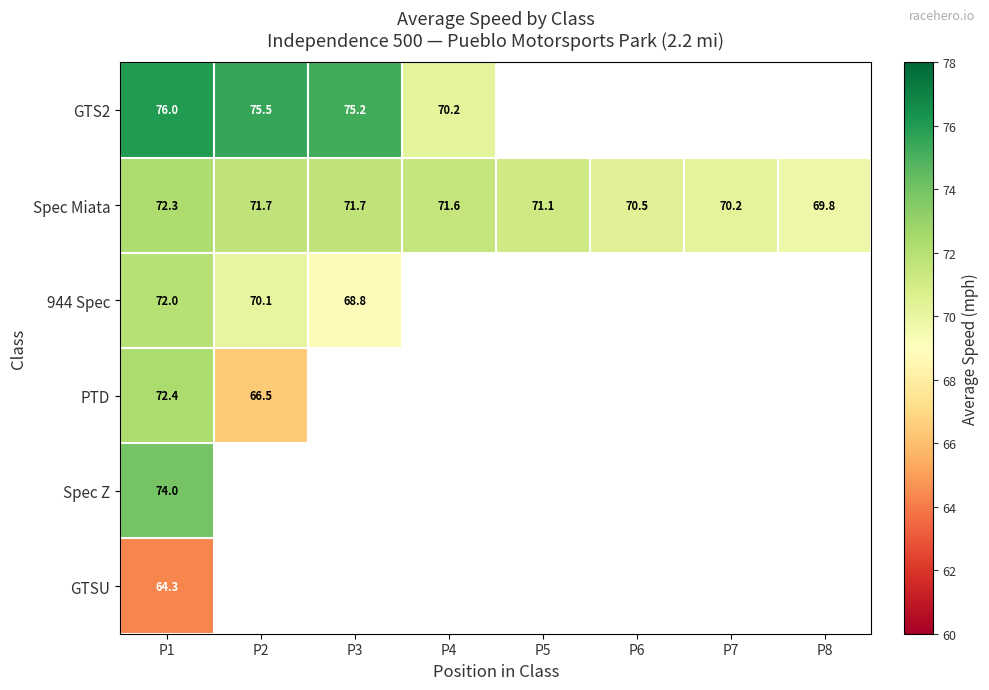

What is the difference between the highest and lowest values at P2?

9.1